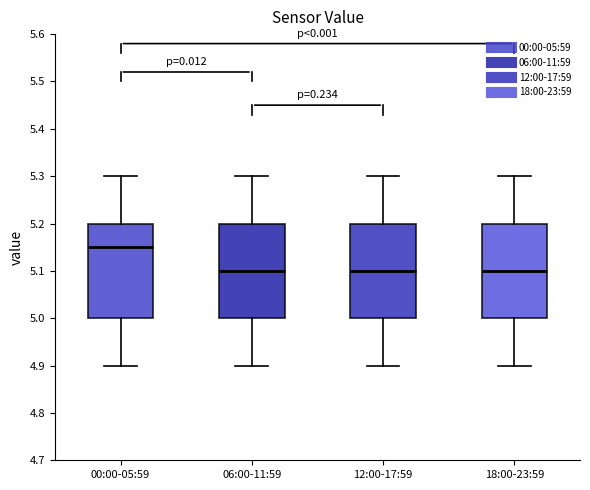

Reading left to right, transcribe this box plot: for each box, give where its median line is, the range the box spans, and where its two whiskers end, as read against the y-axis. The values are not printed on the chart, so give them approximately, as read against the axis.

00:00-05:59: median 5.15, box 5.00 to 5.20, whiskers 4.90 to 5.30
06:00-11:59: median 5.10, box 5.00 to 5.20, whiskers 4.90 to 5.30
12:00-17:59: median 5.10, box 5.00 to 5.20, whiskers 4.90 to 5.30
18:00-23:59: median 5.10, box 5.00 to 5.20, whiskers 4.90 to 5.30